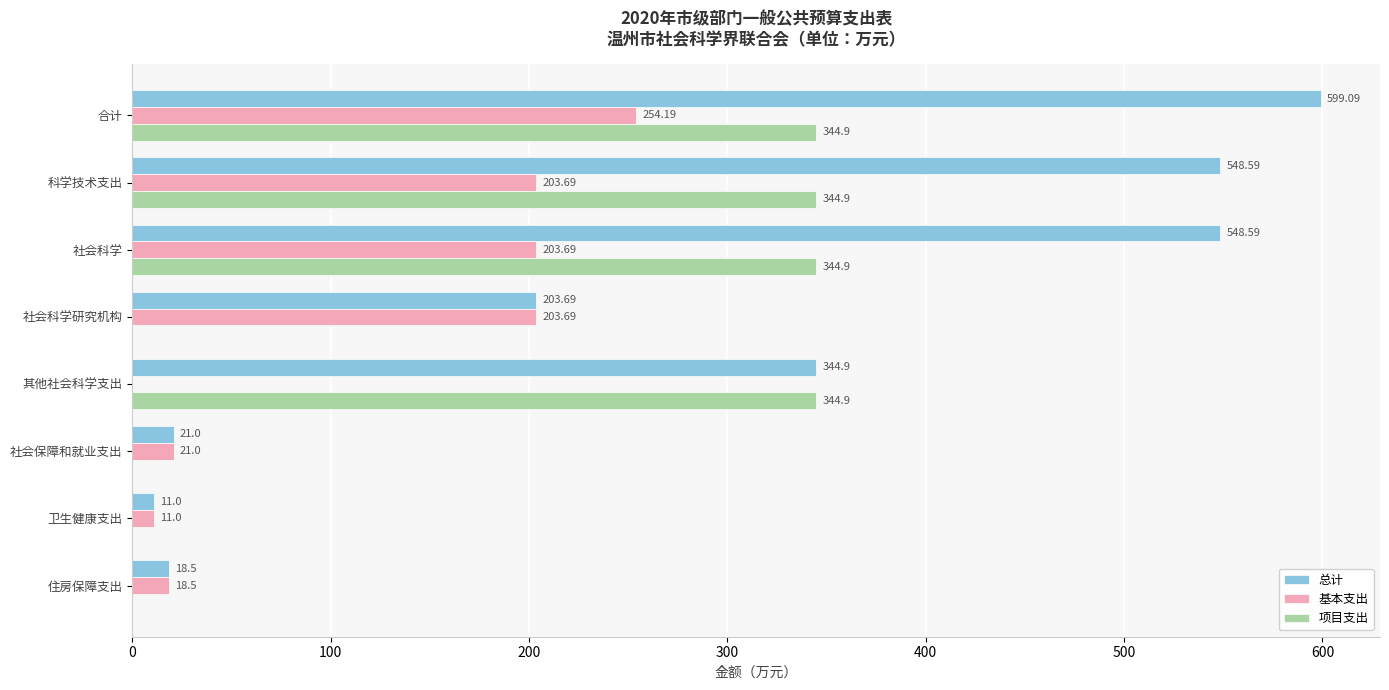

Between 其他社会科学支出 and 住房保障支出, which series saw the biggest shift?

项目支出